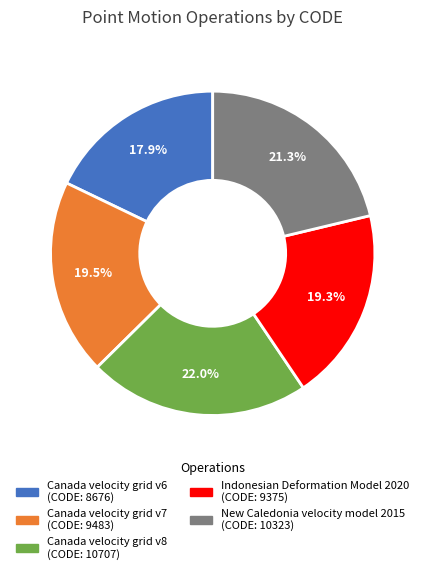

Which slice is the smallest?

Canada velocity grid v6